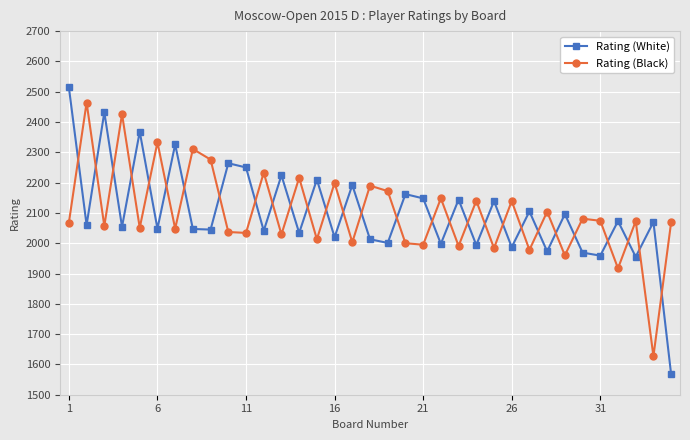

Rank the series by their maximum value, from lowest to highest.

Rating (Black), Rating (White)